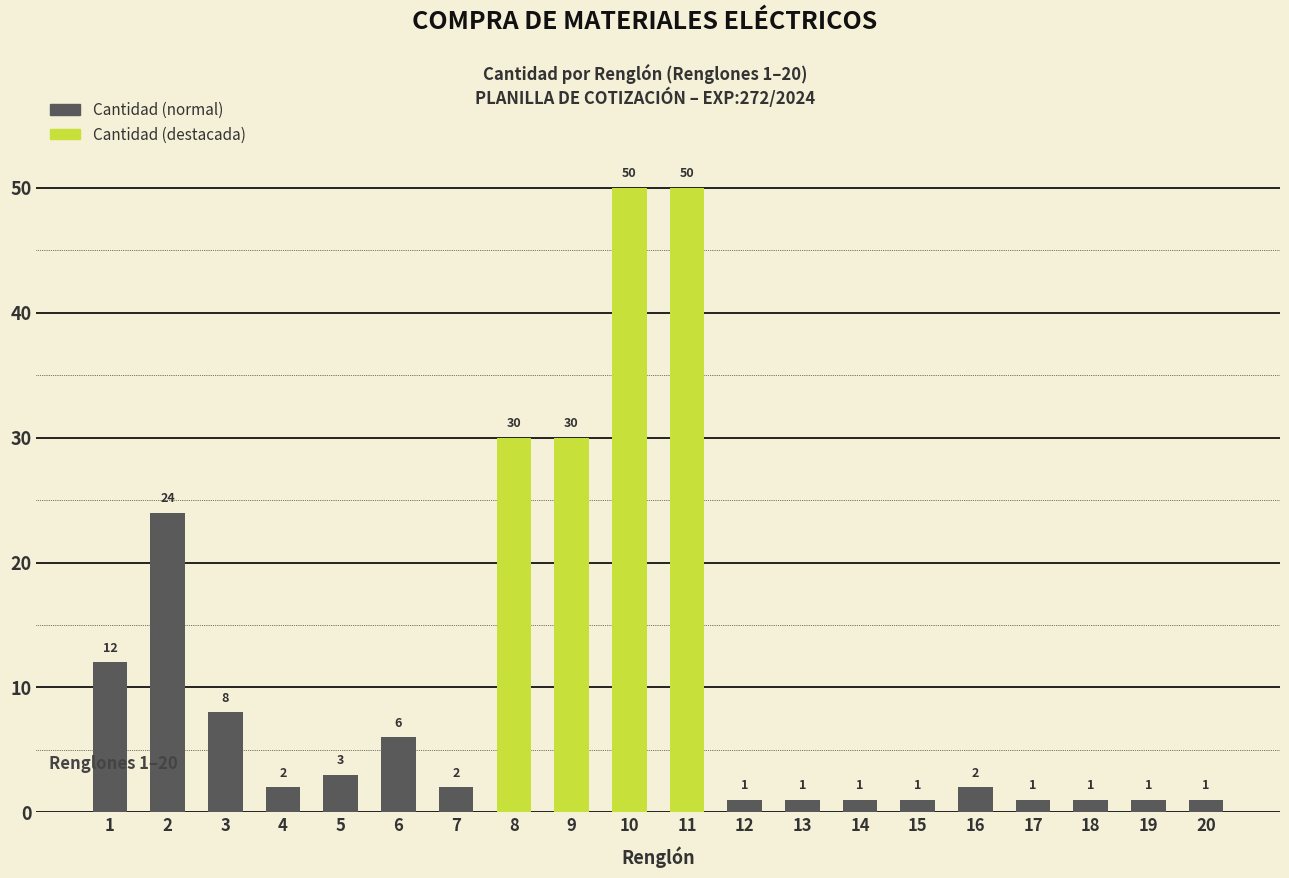

What is the change in value from 3 to 17?

-7